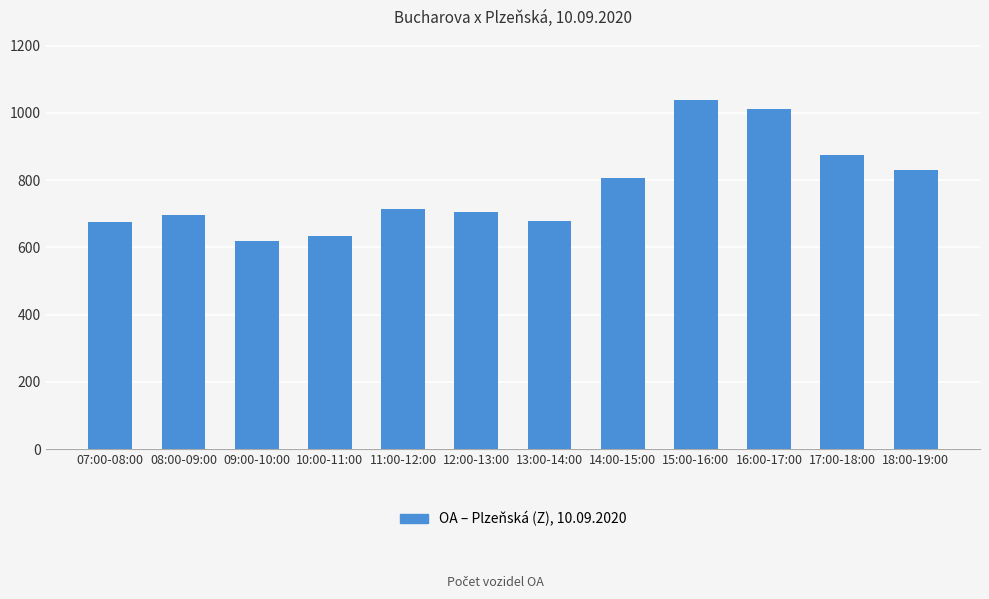

Where is the data nearest to the value 829?

18:00-19:00